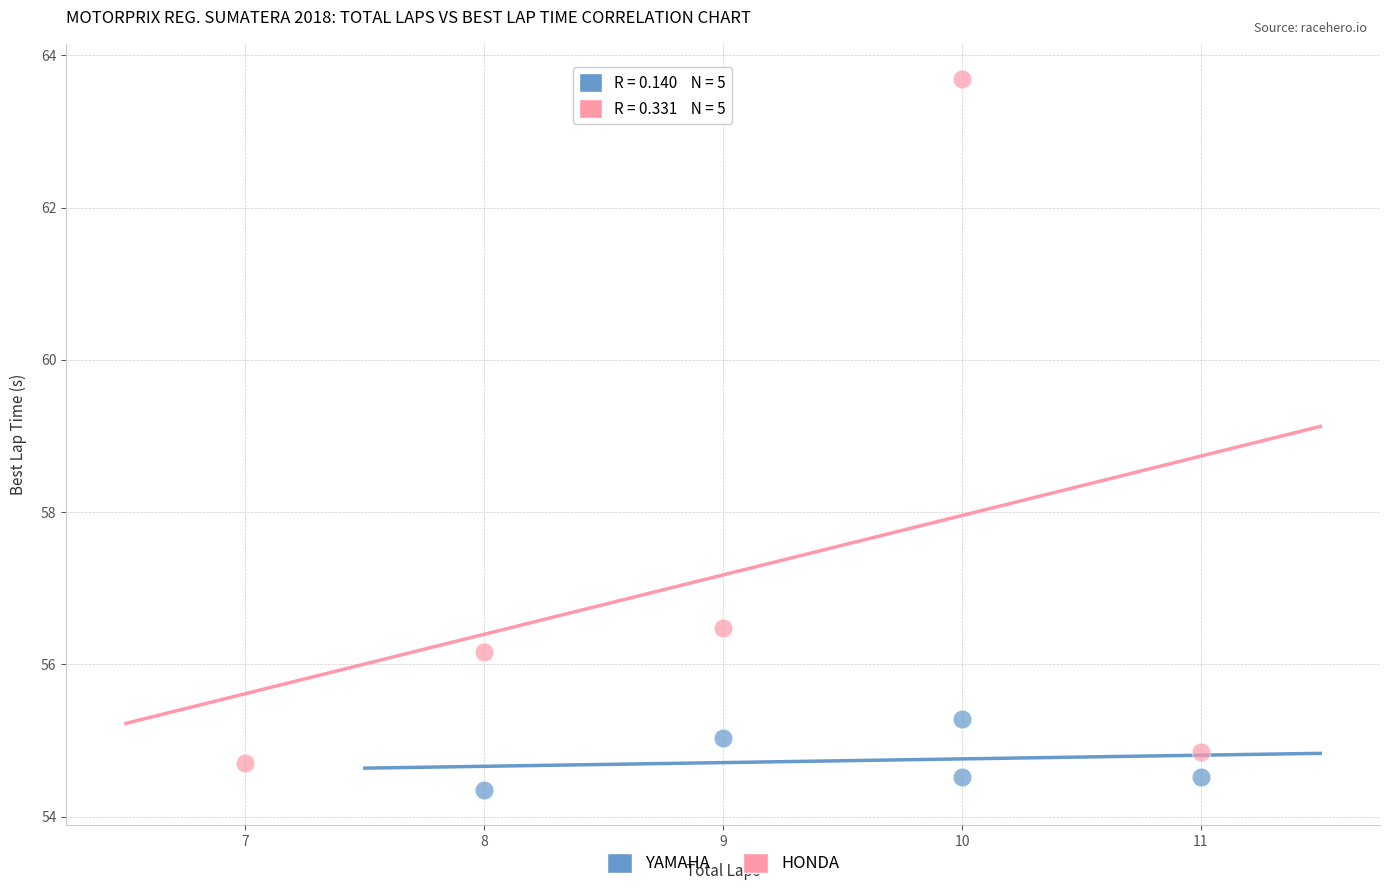

What are all the series names shown in the legend?

YAMAHA, HONDA